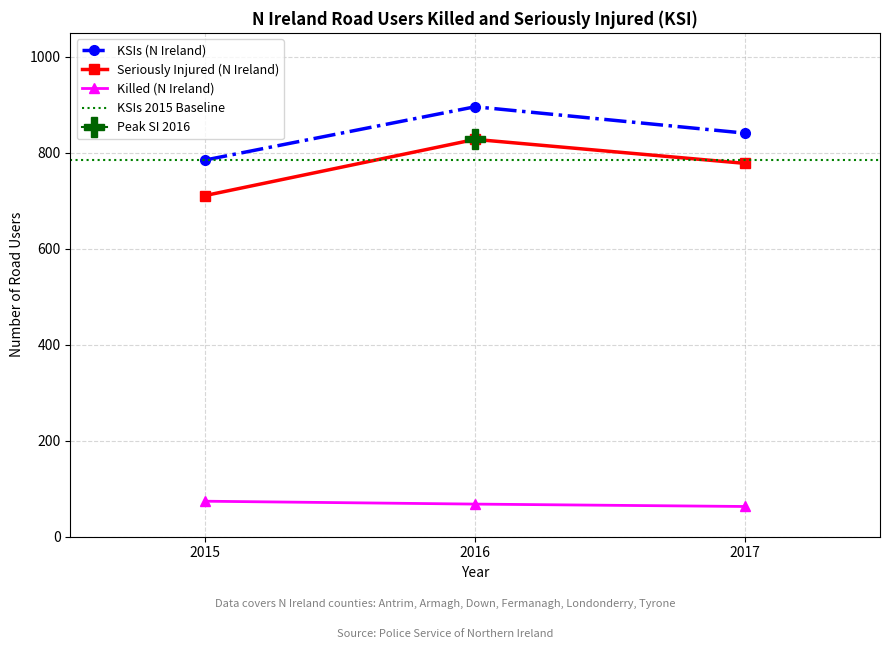

At how many categories does at least one series exceed 734?

3